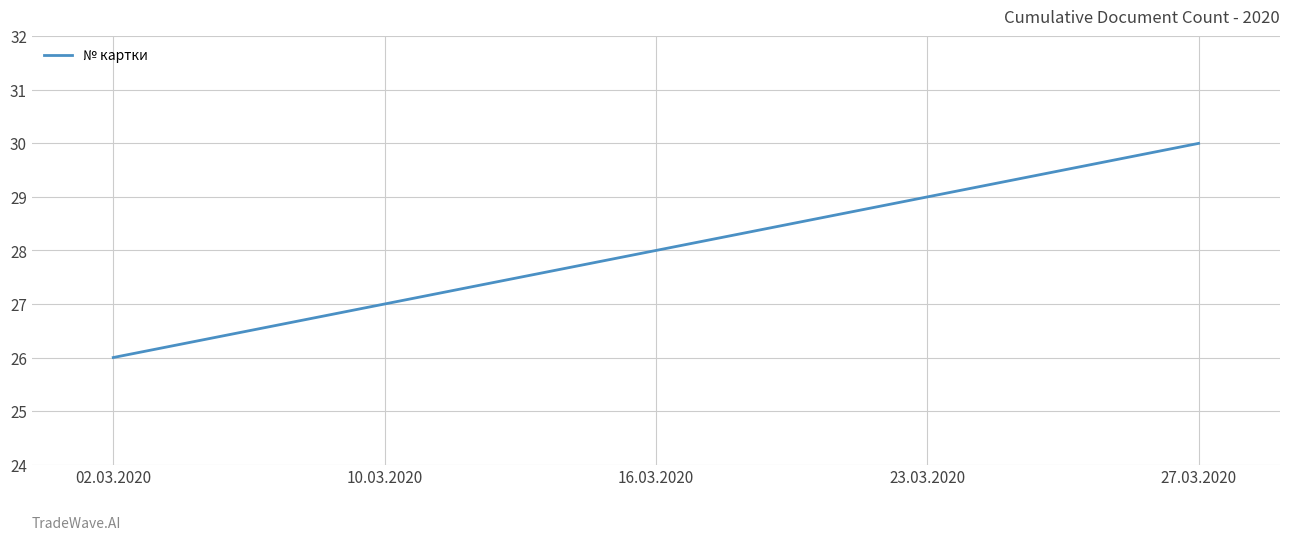

Reading left to right, extract all data points from this chart.

02.03.2020=26	10.03.2020=27	16.03.2020=28	23.03.2020=29	27.03.2020=30